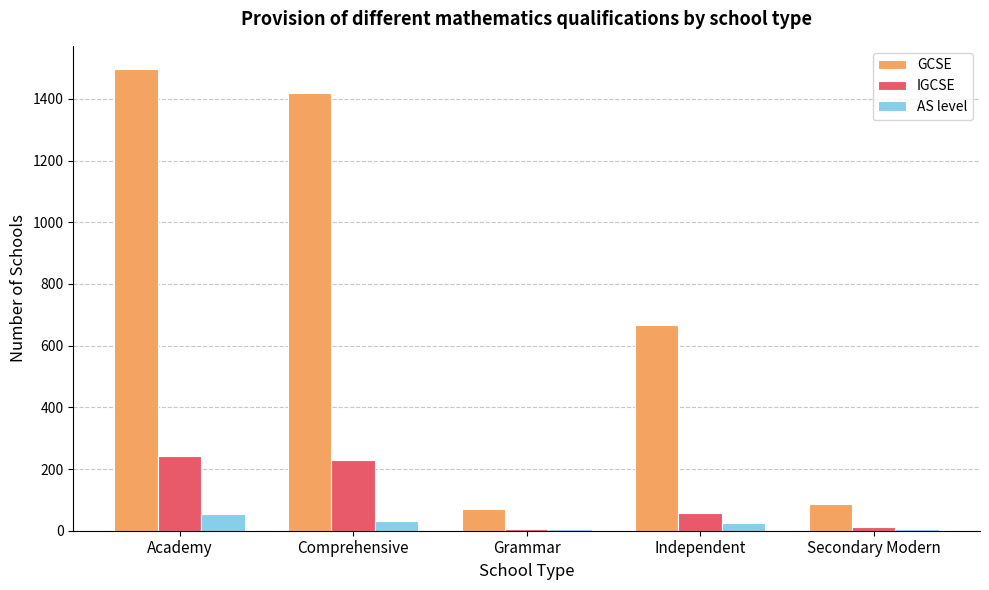

What is the label of the 4th bar from the left?

Independent